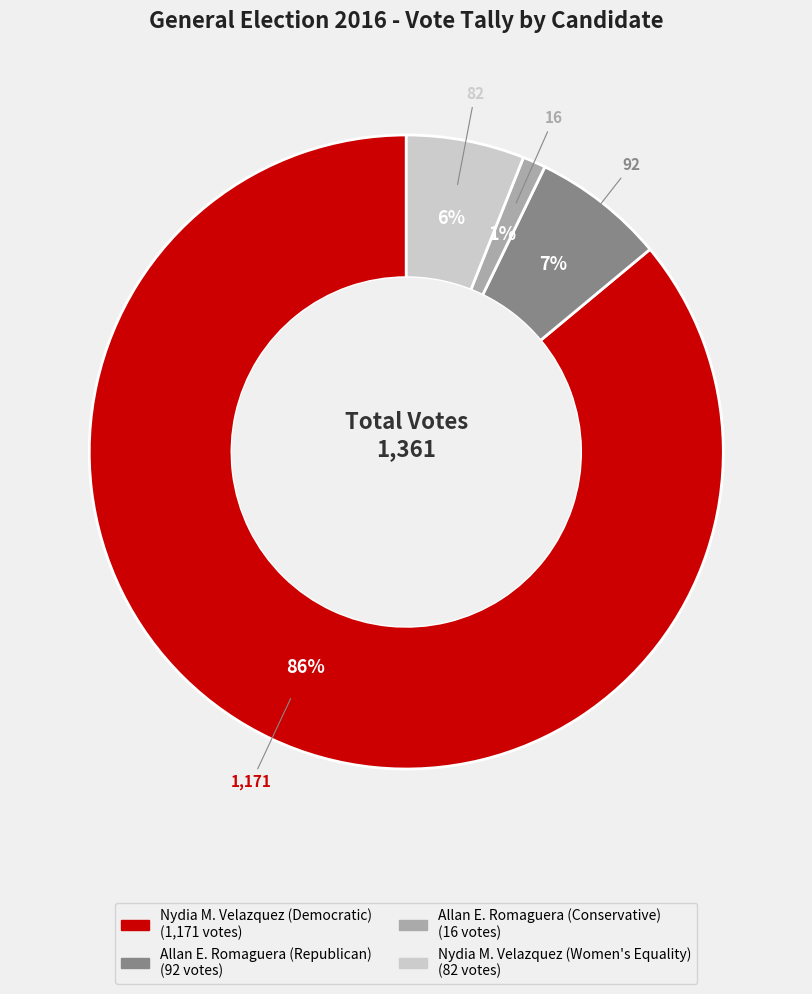

Is there any slice that represents more than half of the pie?

Yes